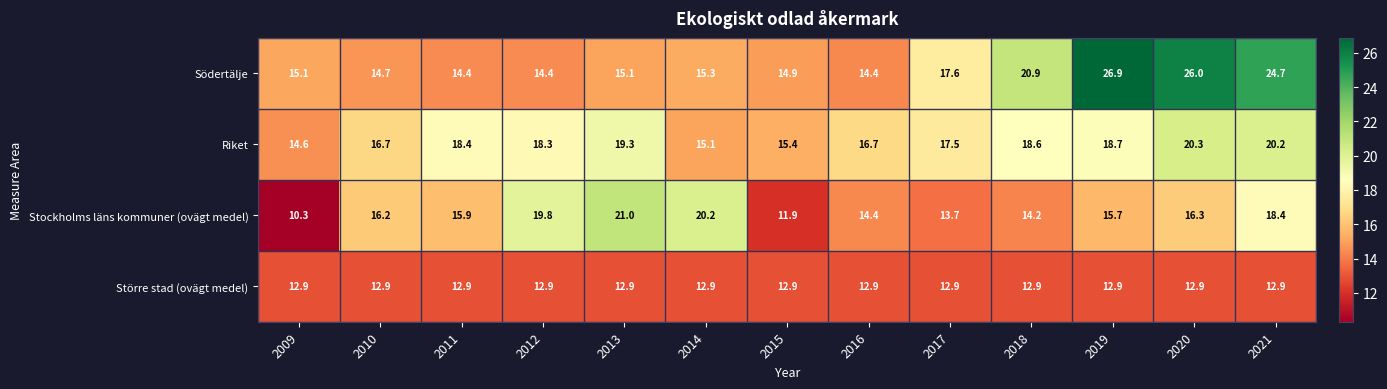

Is it true that Södertälje equals 26.0 at 2020?

True